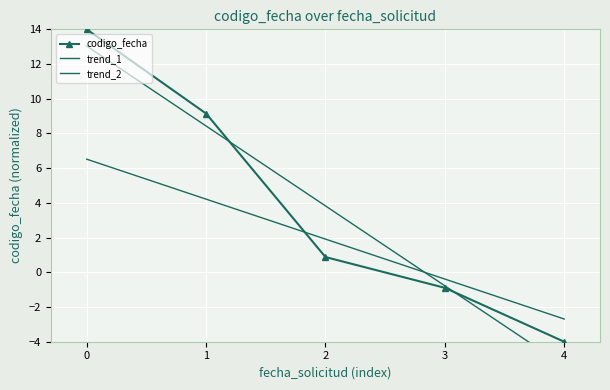

Which category has the lowest value across all series?

4